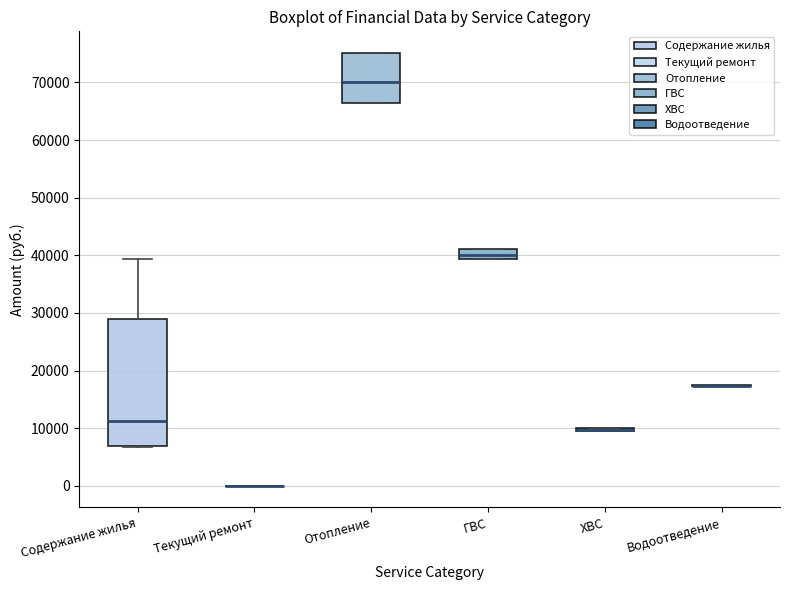

Which box is the tallest, from its lower edge to its upper edge?

Содержание жилья